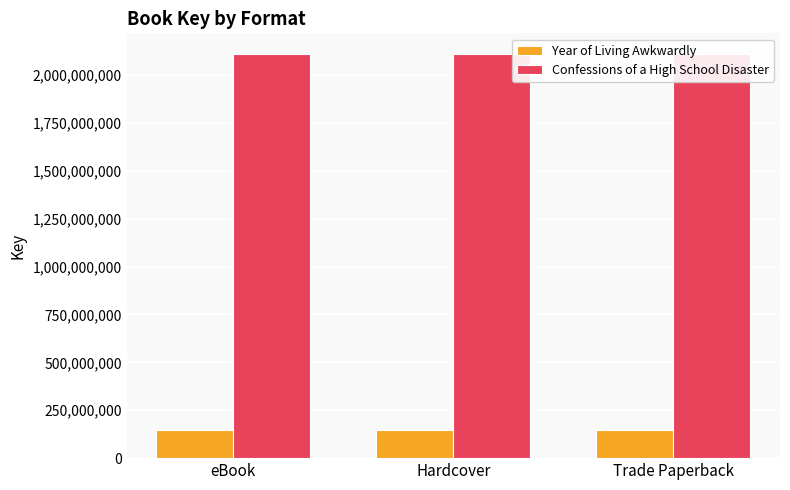

Reading left to right, extract all data points from this chart.

Year of Living Awkwardly: 144592426	144592426	144592426
Confessions of a High School Disaster: 2111847165	2111847165	2111847165